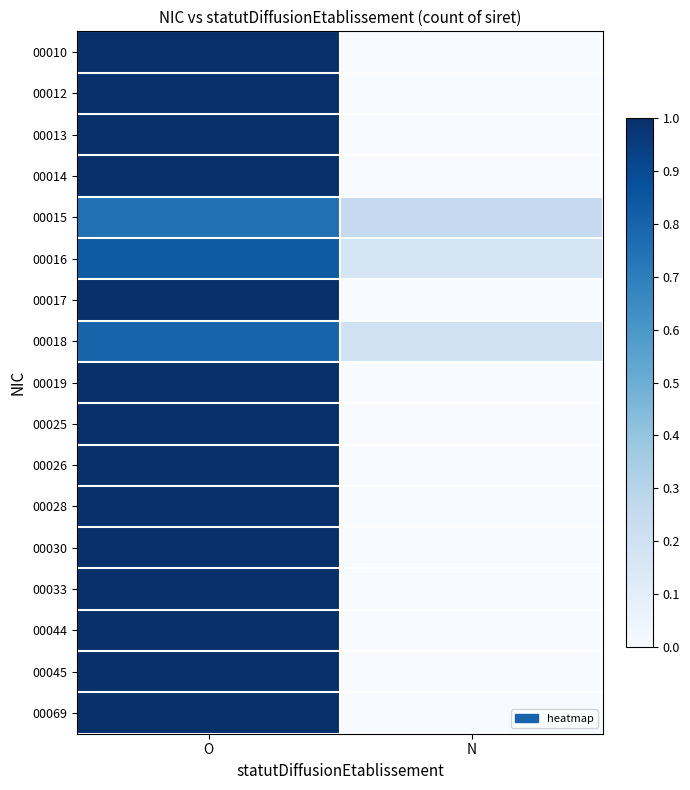

What is the greatest value displayed?

1.0